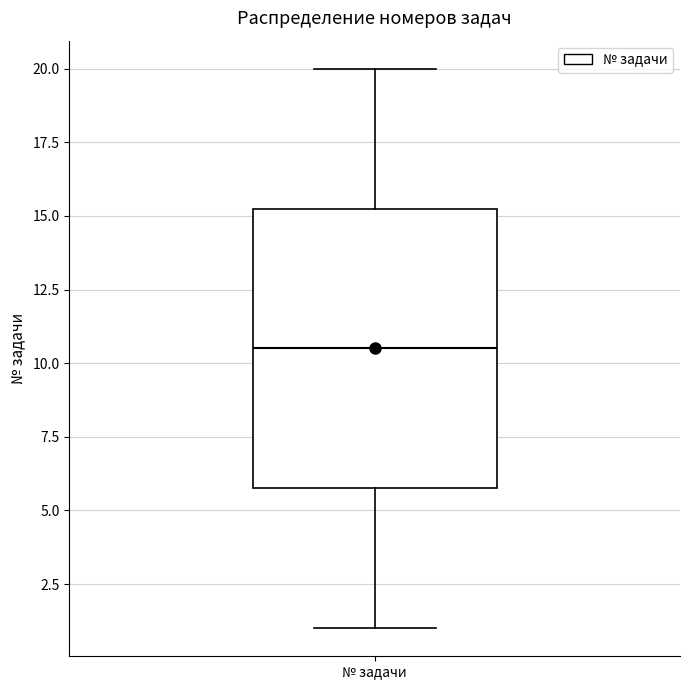

Read this box plot against the y-axis: the position of the median line, the range covered by the box, and the ends of both whiskers. The values are not printed on the chart, so give them approximately, as read against the axis.

median 10.5, box 6.0 to 15.5, whiskers 1.0 to 20.0